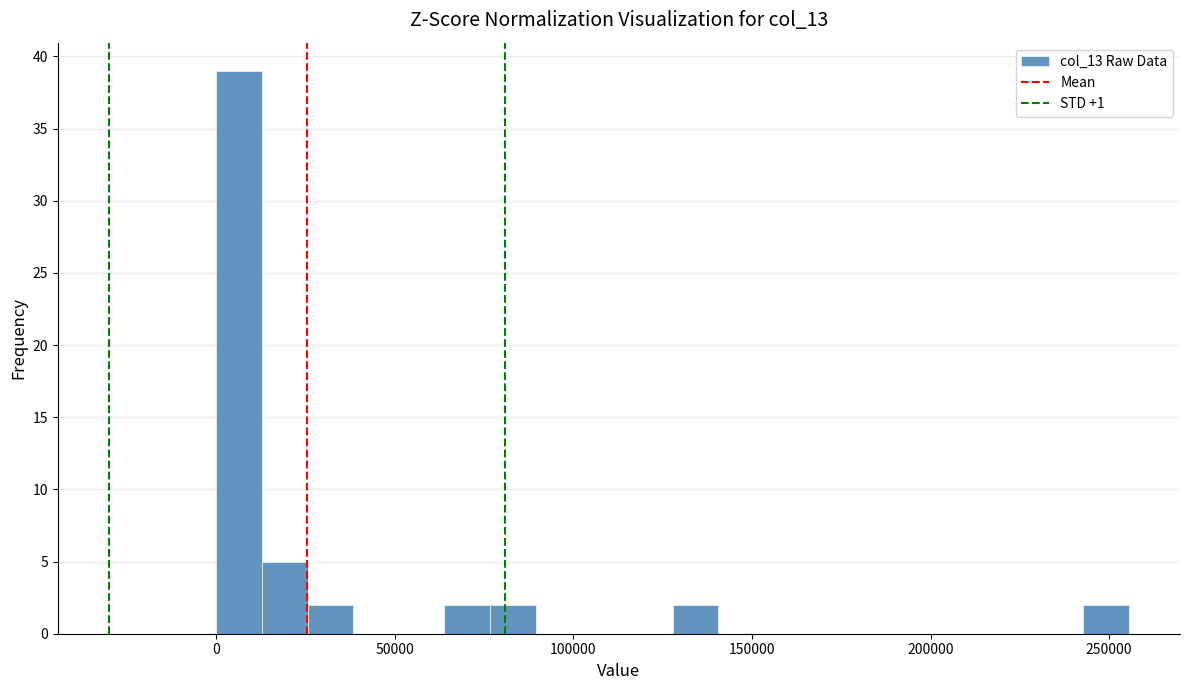

Read against the x-axis, roughly where is the centre of the tallest bar?

5000